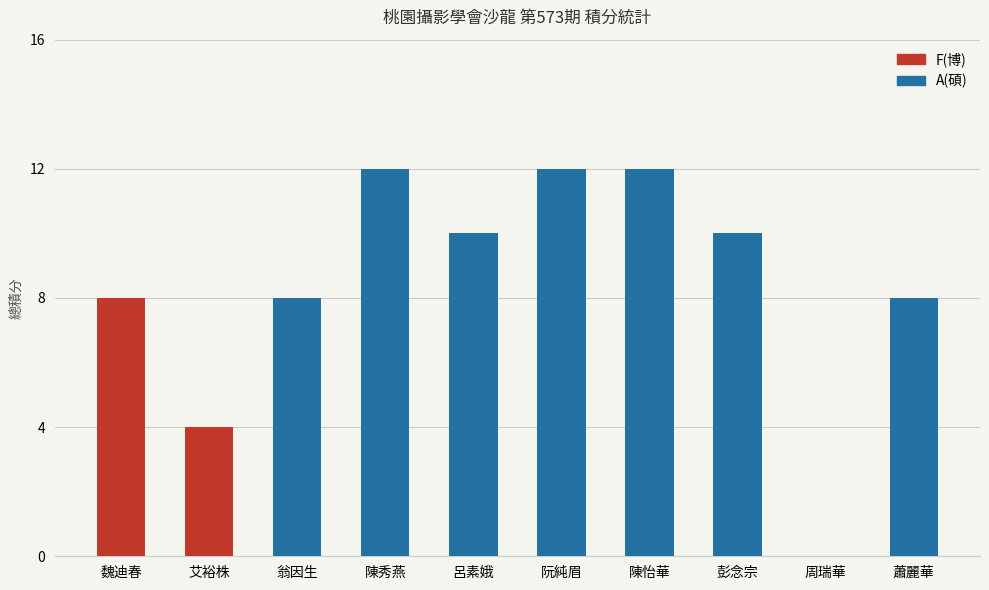

Is it true that the value at 彭念宗 is 10?

True